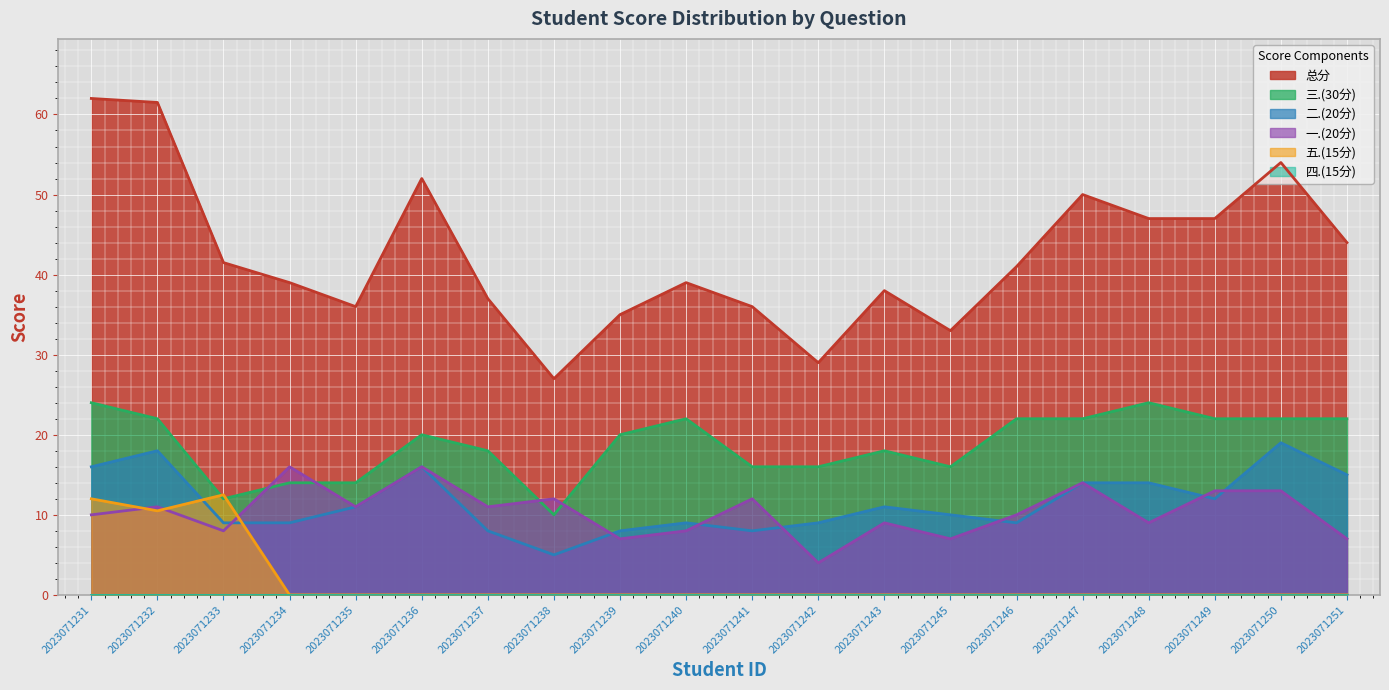

What value does the 总分 series have at 2023071239?

35.0